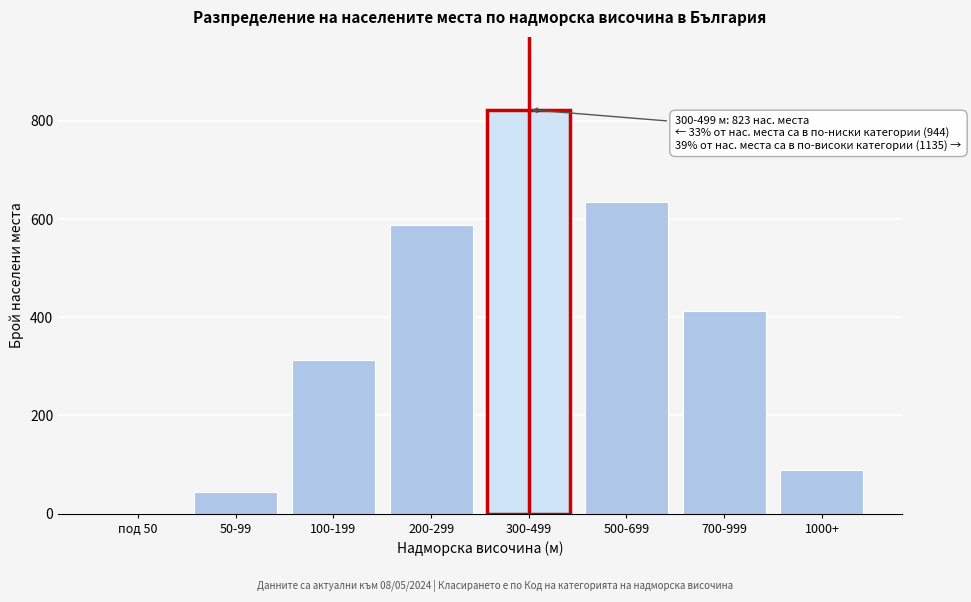

Reading left to right, what are all the values shown in this chart?

под 50=0	50-99=45	100-199=312	200-299=587	300-499=823	500-699=634	700-999=412	1000+=89